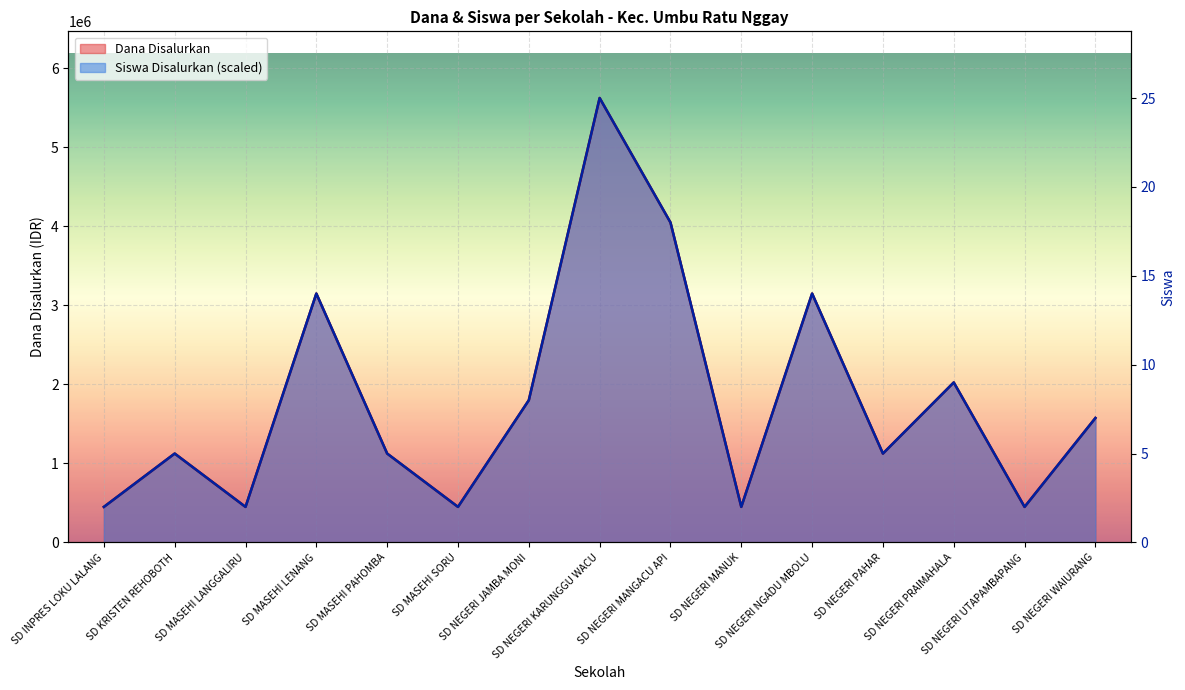

At how many categories does at least one series exceed 490544?

10